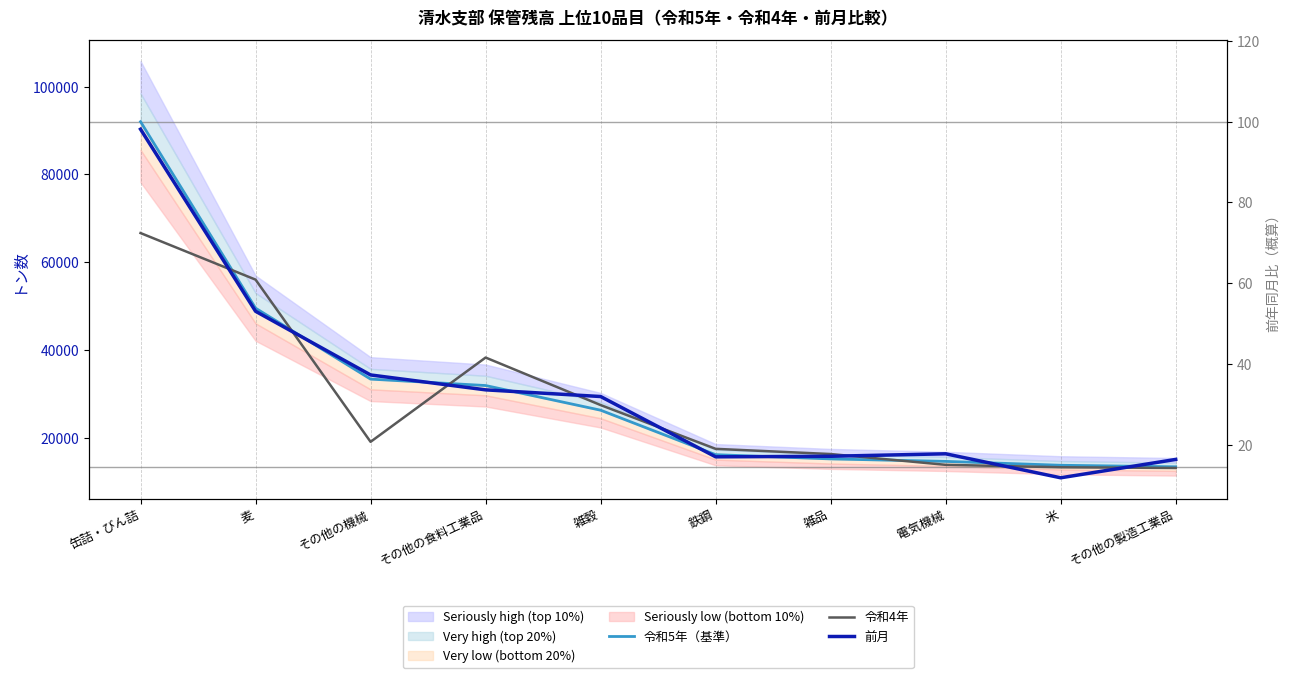

How many series are shown in this chart?

3